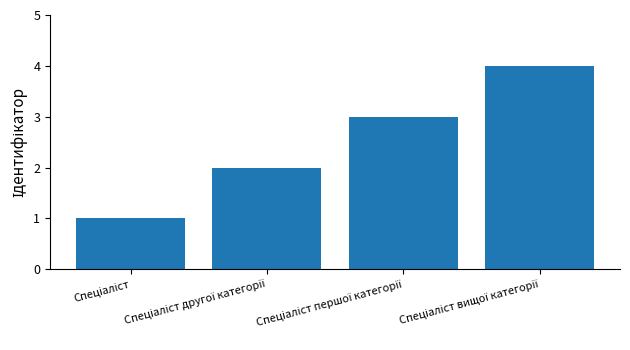

What is the difference between the maximum and minimum values?

3